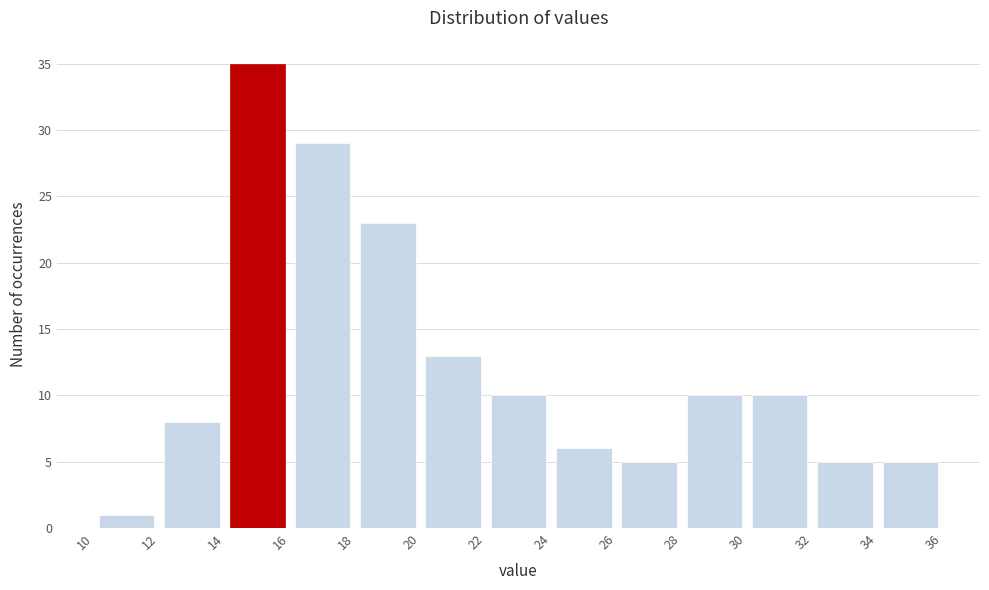

Over which range of the x-axis is the bar tallest?

14 to 16